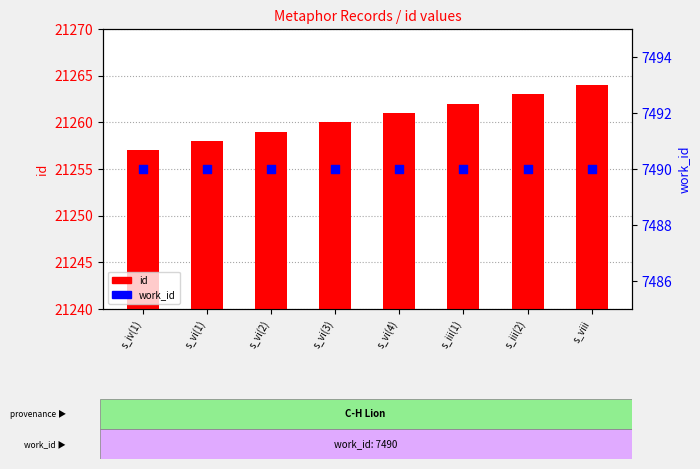

Is the value of work_id at s_vi(1) greater than the value of id at s_vi(4)?

No